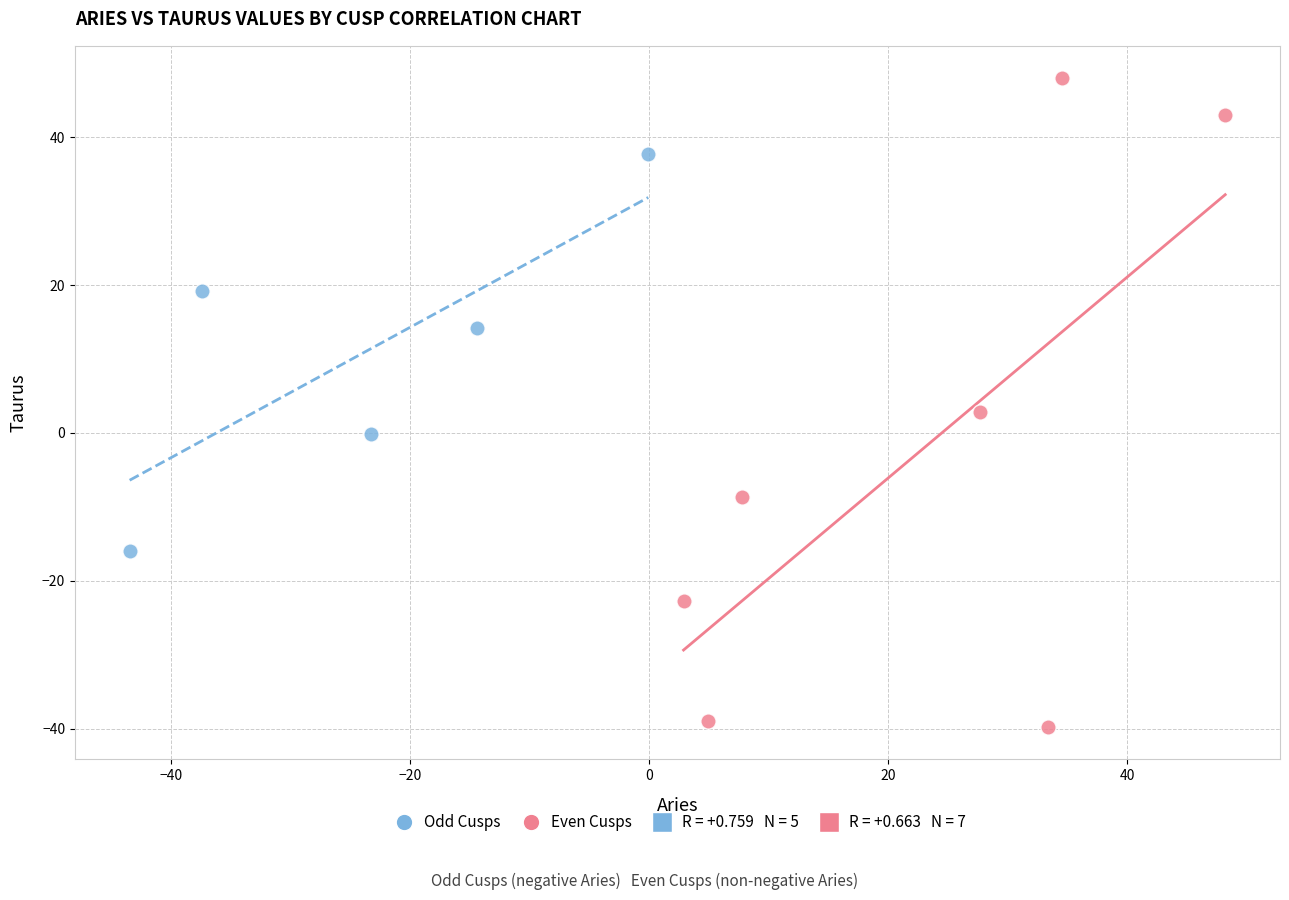

Which series has the widest spread of Y values?

Even Cusps